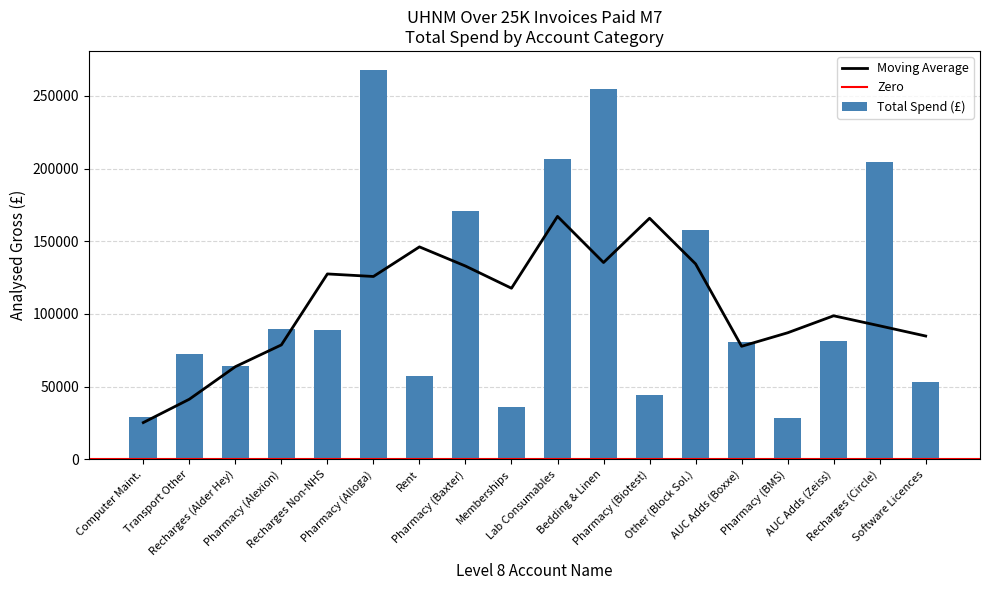

What is the difference between the second highest and minimum values in the Total Spend (£) series?

226755.3